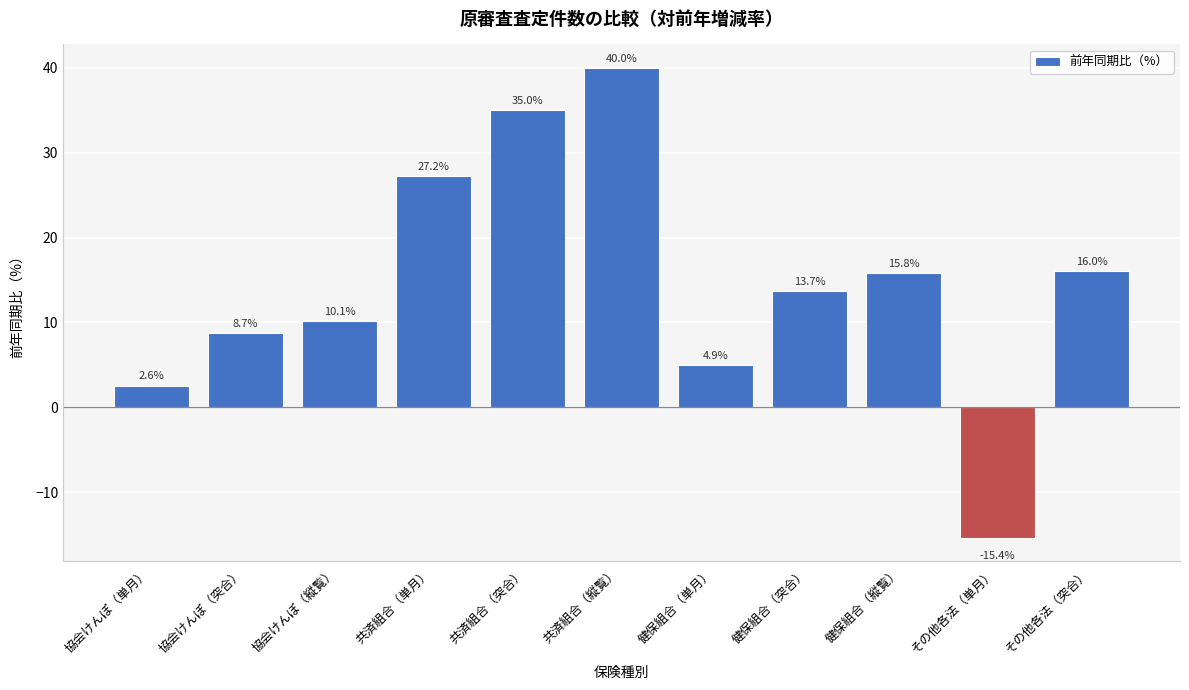

Reading left to right, transcribe all the data shown in this chart.

2.6	8.7	10.1	27.2	35.0	40.0	4.9	13.7	15.8	-15.4	16.0